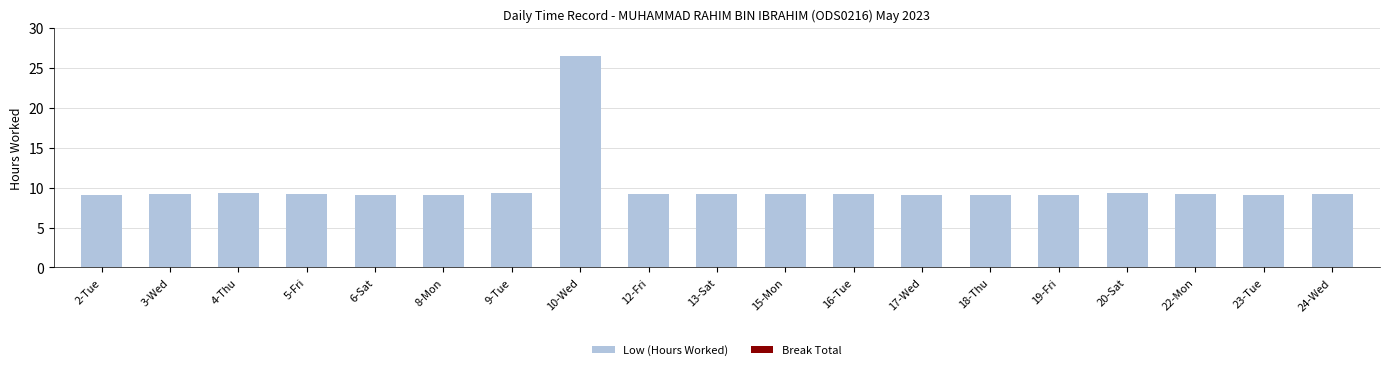

At which category does the chart reach its peak across all series?

10-Wed